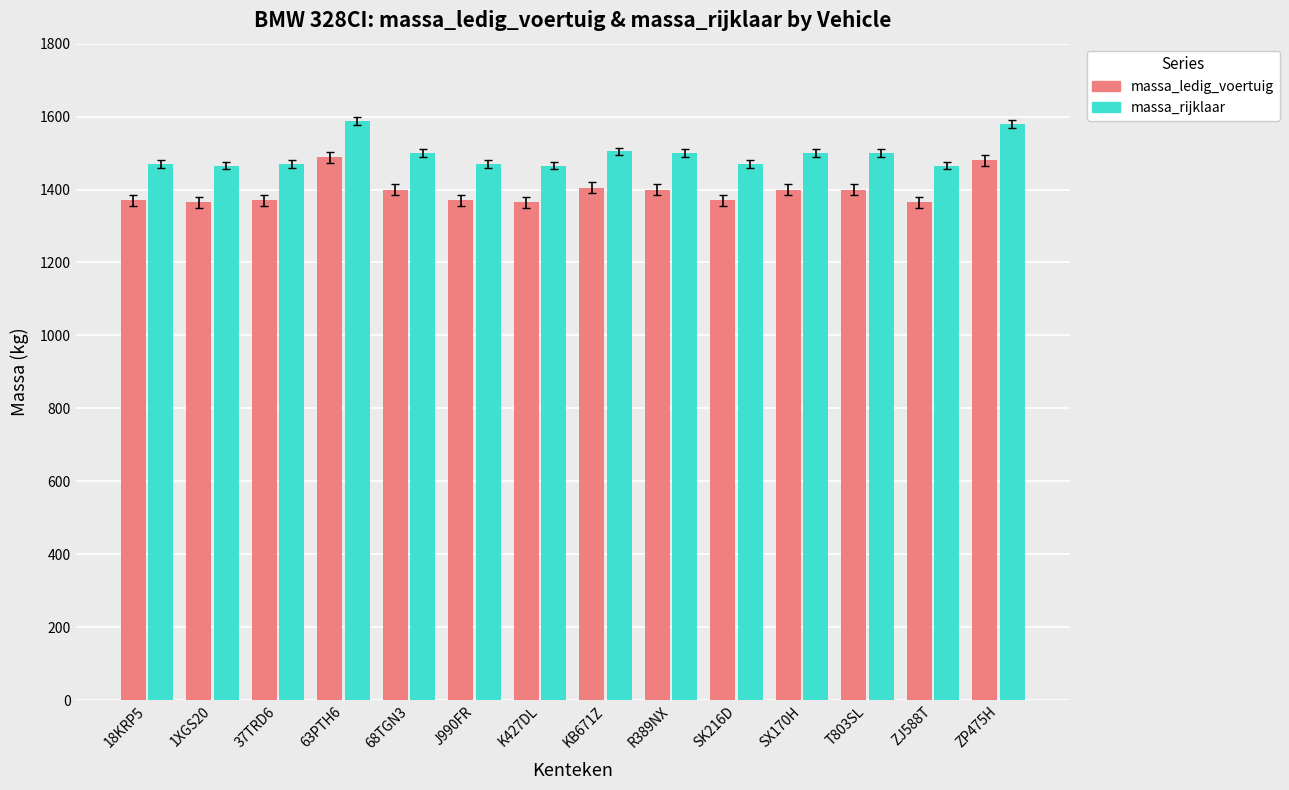

What is the spread (max minus min) of values at 18KRP5?

100